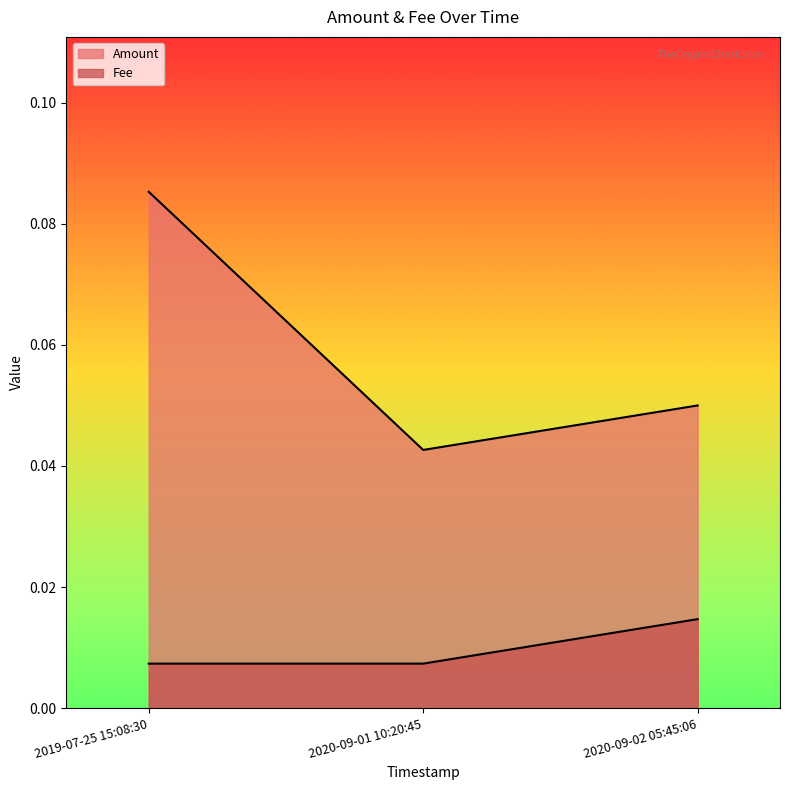

Reading left to right, transcribe all the data shown in this chart.

Amount: 0.1	0.0	0.1
Fee: 0.0	0.0	0.0